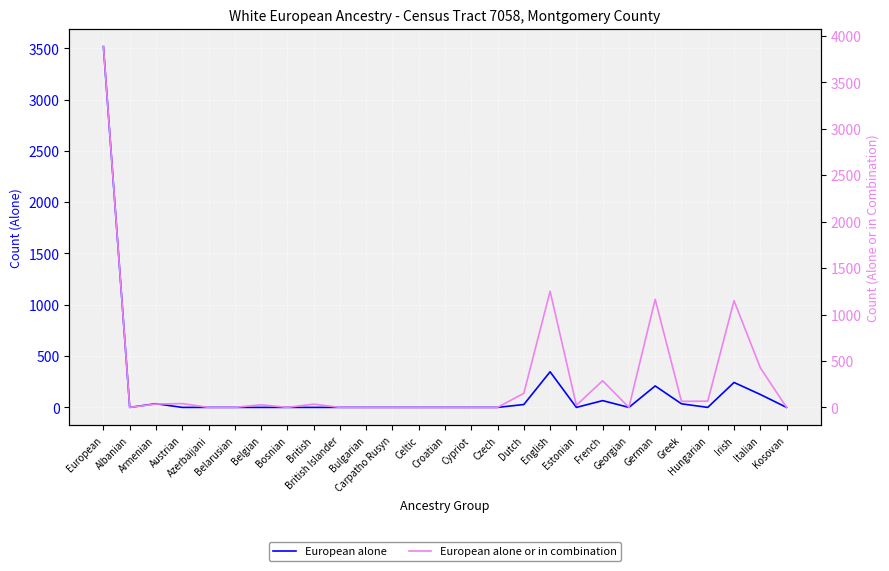

True or false: European alone or in combination and European alone intersect in this chart.

False